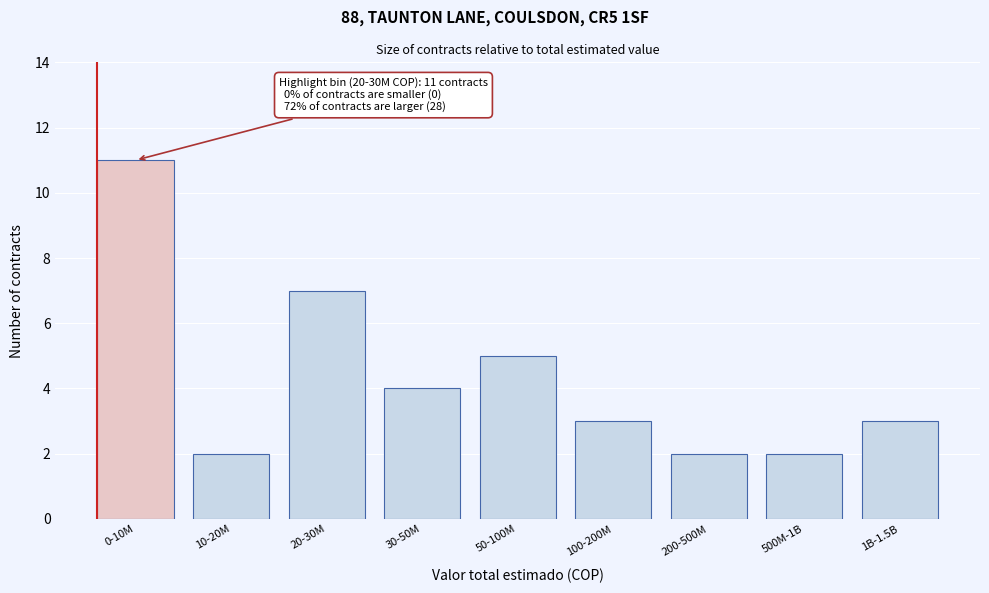

Reading left to right, list all the values displayed in this chart.

0-10M=11	10-20M=2	20-30M=7	30-50M=4	50-100M=5	100-200M=3	200-500M=2	500M-1B=2	1B-1.5B=3